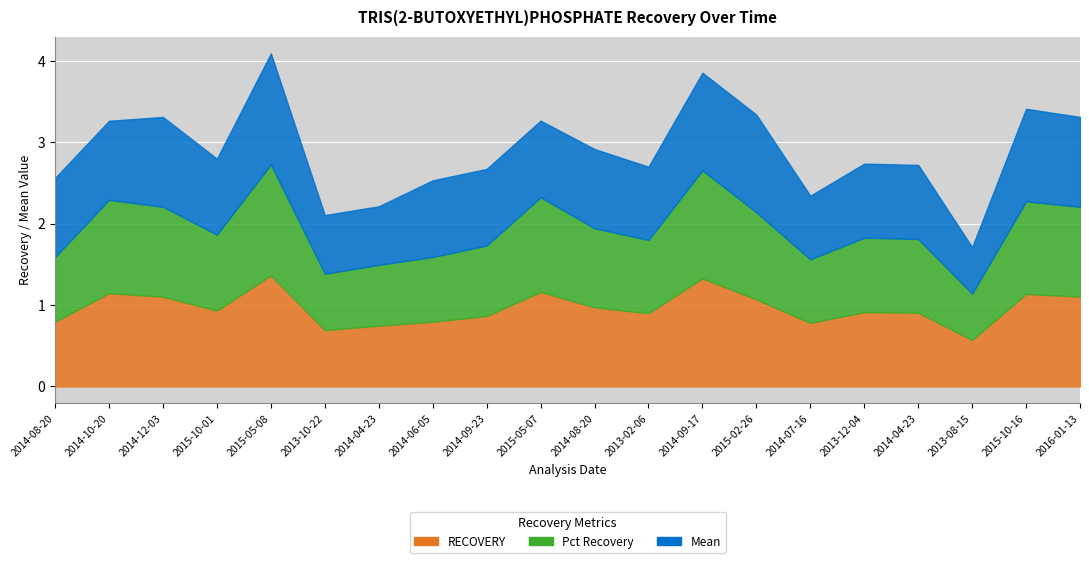

Reading left to right, list all the values displayed in this chart.

RECOVERY: 2014-08-20=0.8	2014-10-20=1.1	2014-12-03=1.1	2015-10-01=0.9	2015-05-08=1.4	2013-10-22=0.7	2014-04-23=0.7	2014-06-05=0.8	2014-09-23=0.9	2015-05-07=1.2	2014-08-20=1.0	2013-02-06=0.9	2014-09-17=1.3	2015-02-26=1.1	2014-07-16=0.8	2013-12-04=0.9	2014-04-23=0.9	2013-08-15=0.6	2015-10-16=1.1	2016-01-13=1.1
Pct Recovery: 2014-08-20=0.8	2014-10-20=1.1	2014-12-03=1.1	2015-10-01=0.9	2015-05-08=1.4	2013-10-22=0.7	2014-04-23=0.7	2014-06-05=0.8	2014-09-23=0.9	2015-05-07=1.2	2014-08-20=1.0	2013-02-06=0.9	2014-09-17=1.3	2015-02-26=1.1	2014-07-16=0.8	2013-12-04=0.9	2014-04-23=0.9	2013-08-15=0.6	2015-10-16=1.1	2016-01-13=1.1
Mean: 2014-08-20=1.0	2014-10-20=1.0	2014-12-03=1.1	2015-10-01=0.9	2015-05-08=1.4	2013-10-22=0.7	2014-04-23=0.7	2014-06-05=0.9	2014-09-23=0.9	2015-05-07=0.9	2014-08-20=1.0	2013-02-06=0.9	2014-09-17=1.2	2015-02-26=1.2	2014-07-16=0.8	2013-12-04=0.9	2014-04-23=0.9	2013-08-15=0.6	2015-10-16=1.1	2016-01-13=1.1